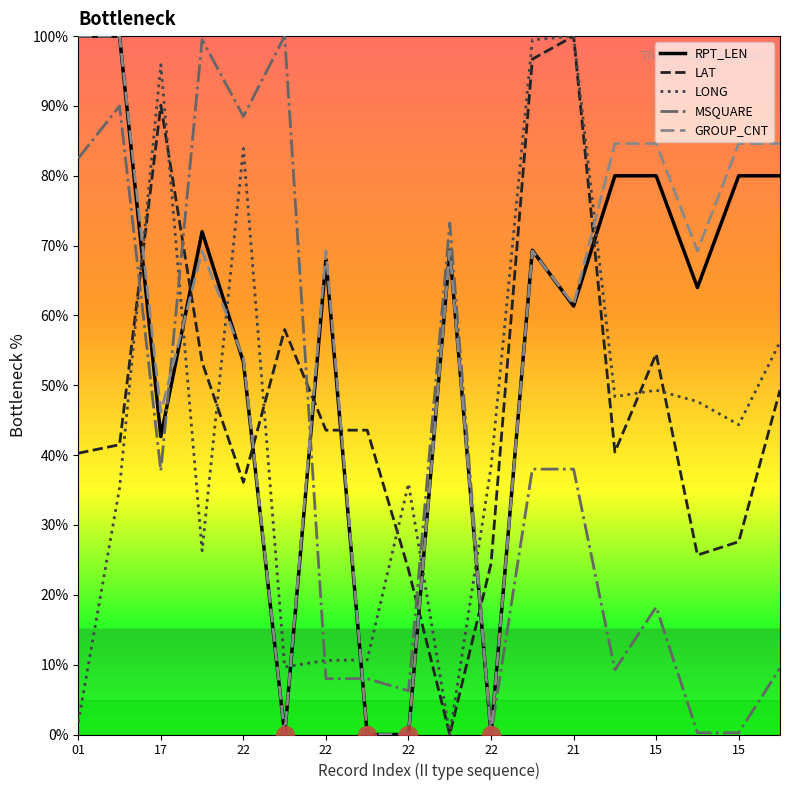

True or false: LONG and GROUP_CNT intersect in this chart.

True